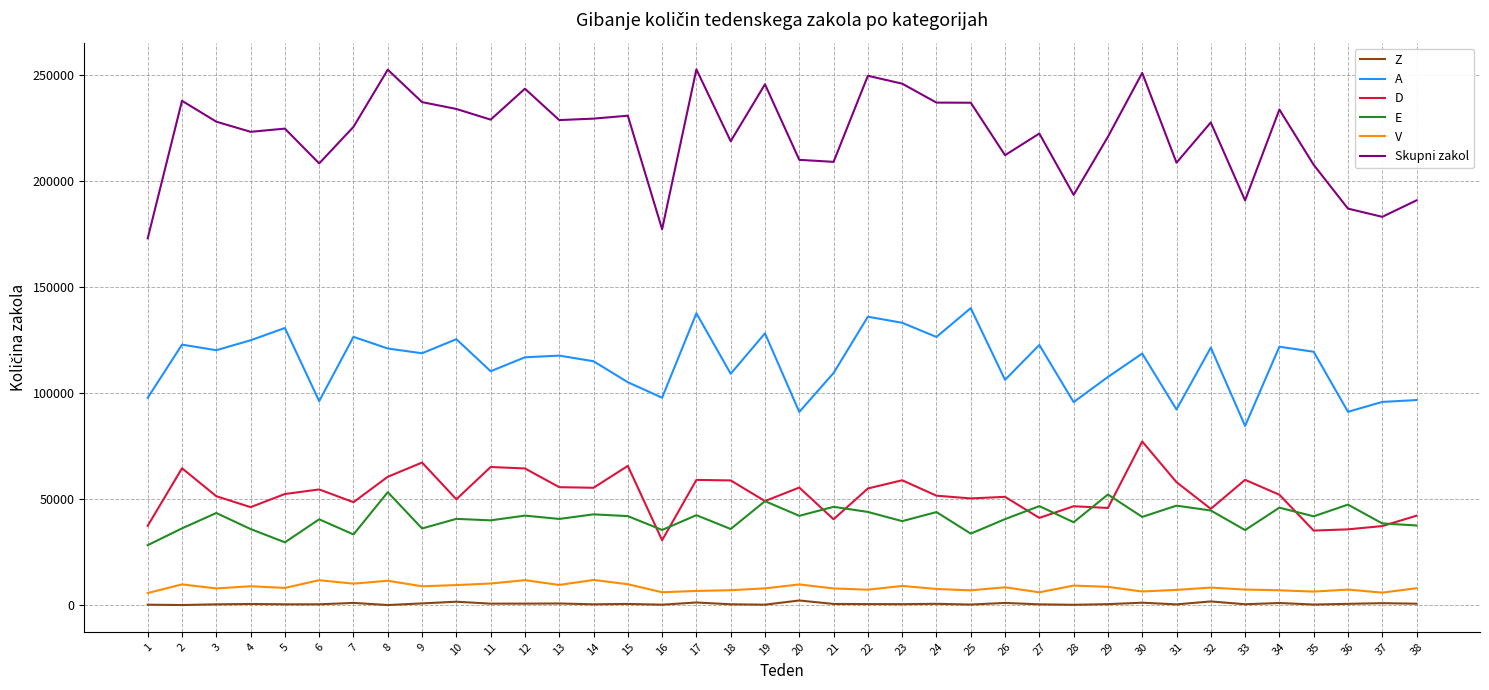

The value of E at 9 is 15879. True or false?

False